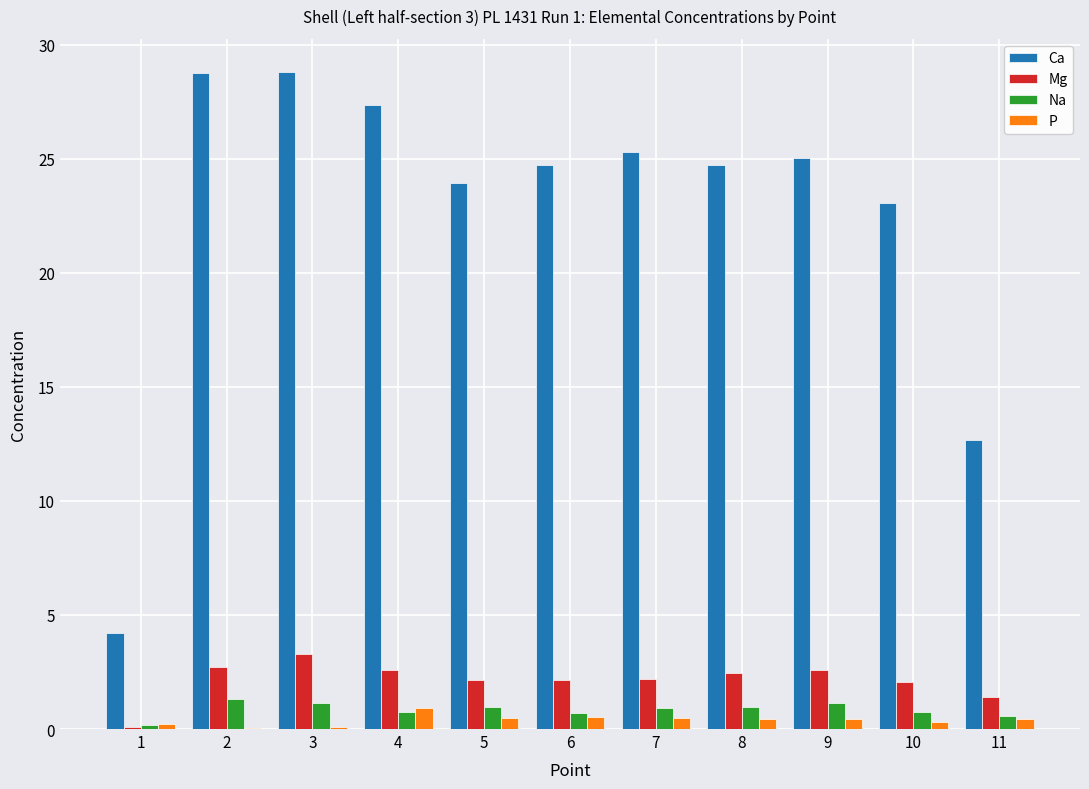

Between 4 and 11, which series saw the biggest shift?

Ca